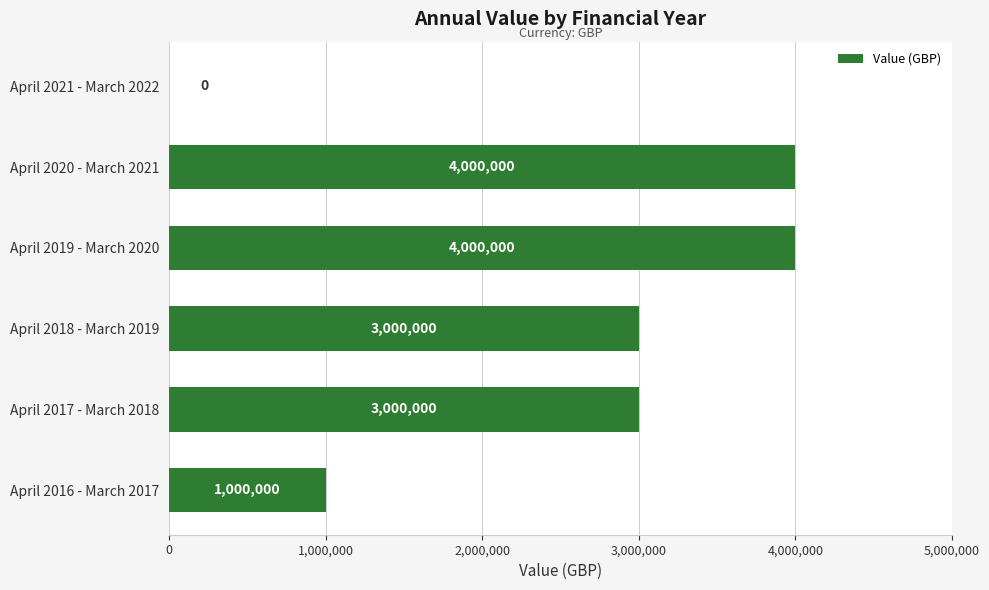

Between April 2017 - March 2018 and April 2021 - March 2022, which is larger?

April 2017 - March 2018